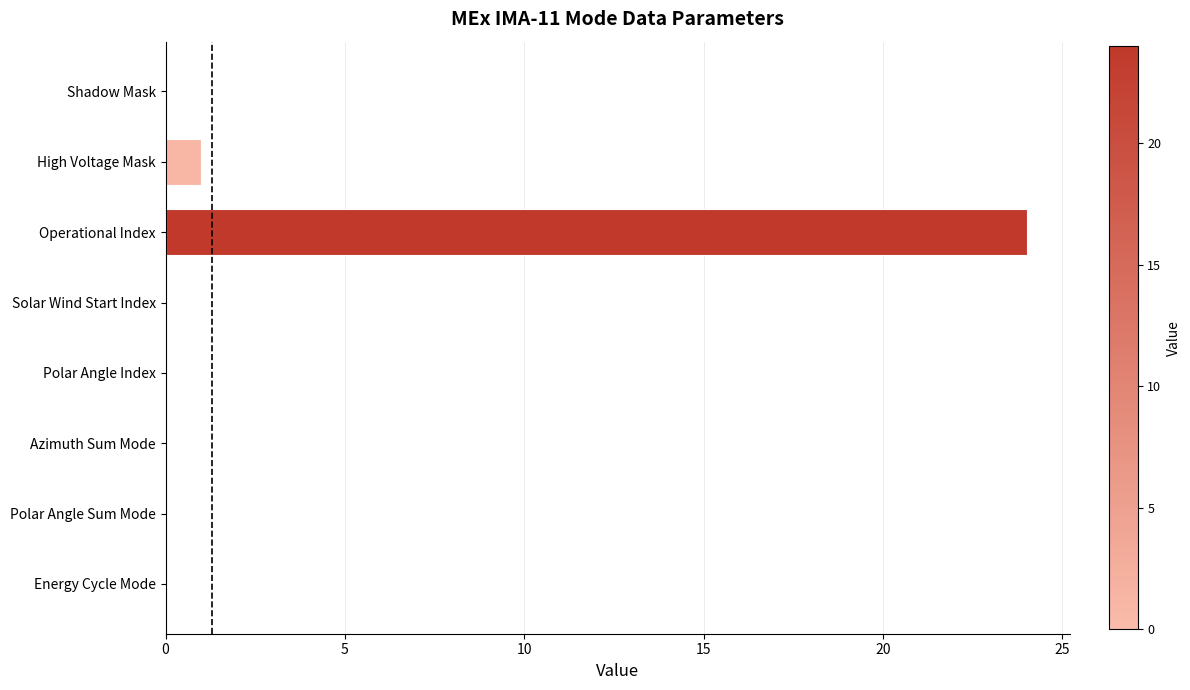

True or false: the data shows 0 at High Voltage Mask.

False